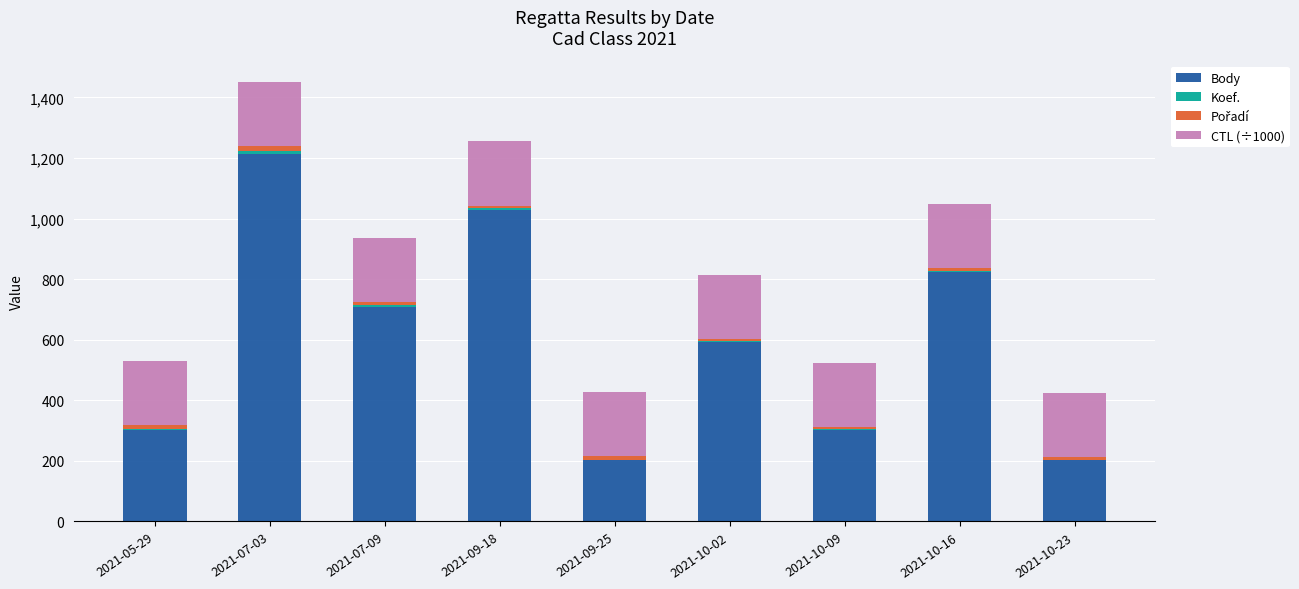

At which category is the sum across all series the highest?

2021-07-03